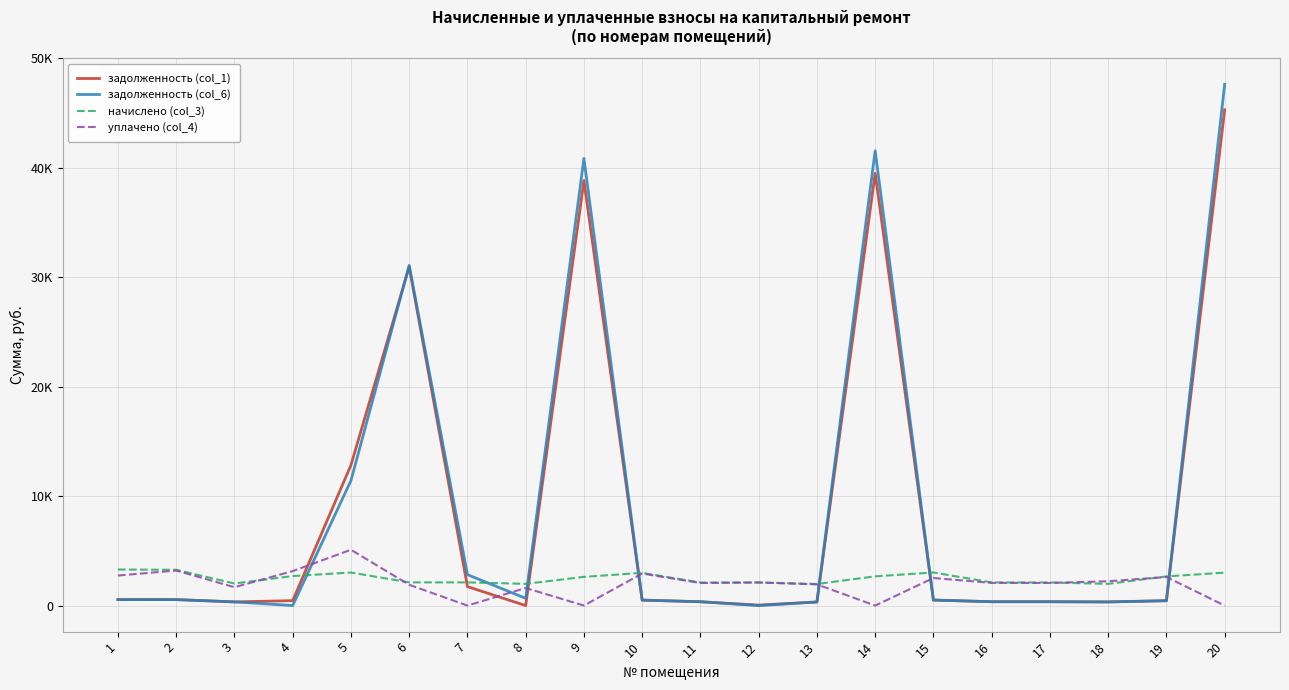

What is the average value of the уплачено (col_4) series?

1995.1